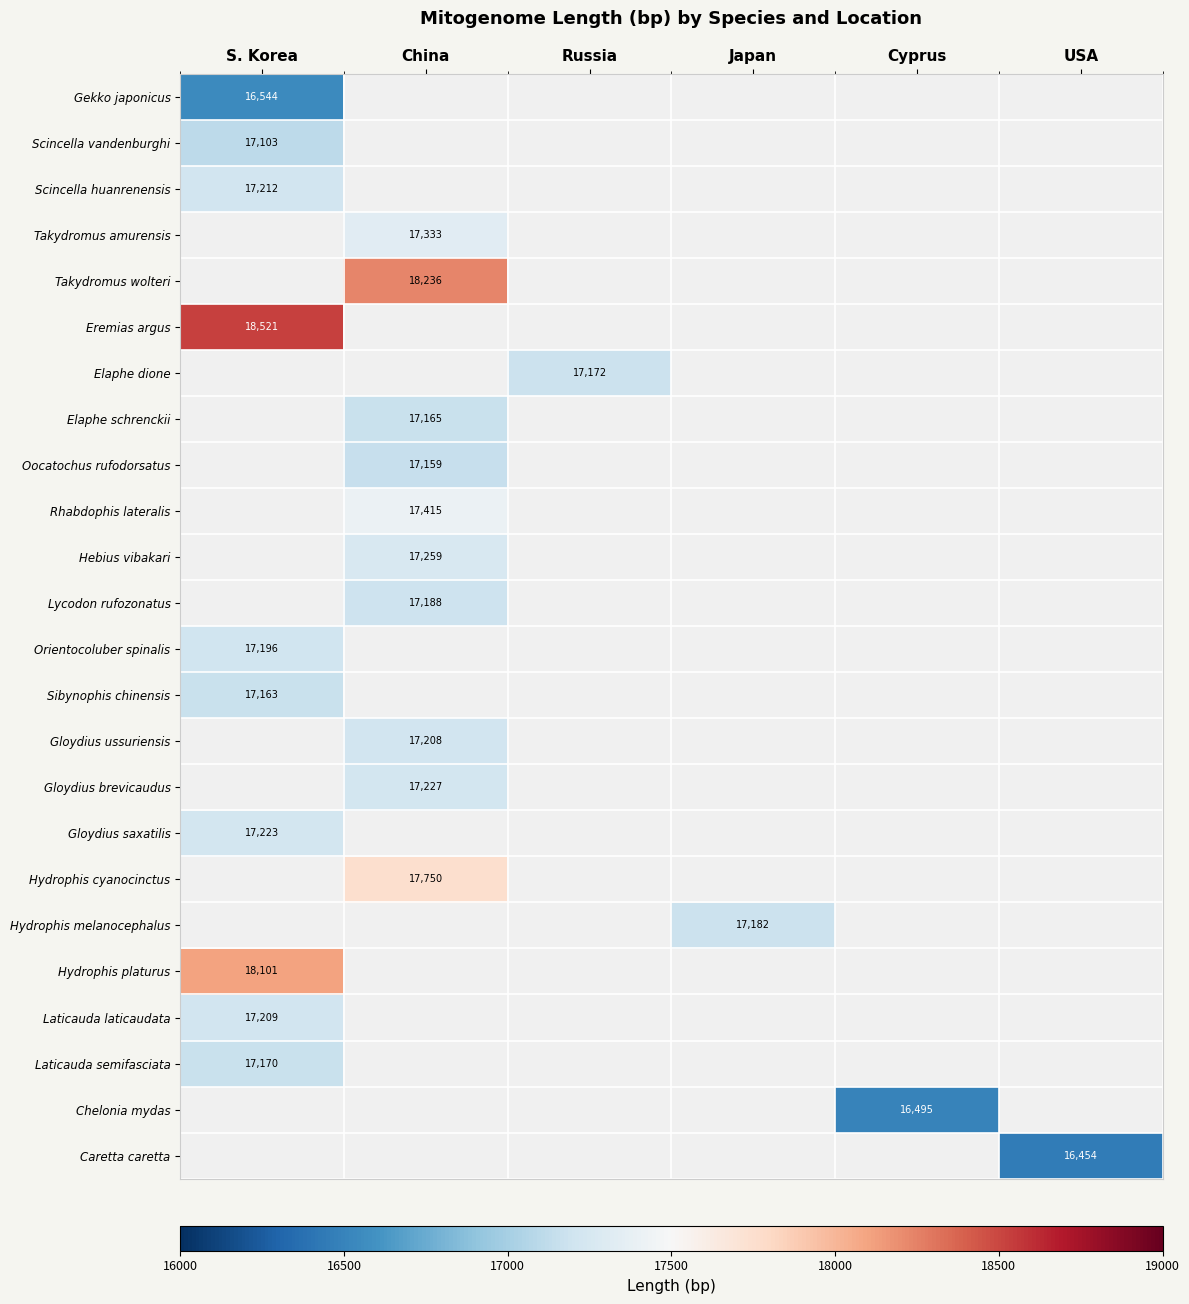

At which category does the chart reach its peak across all series?

S. Korea